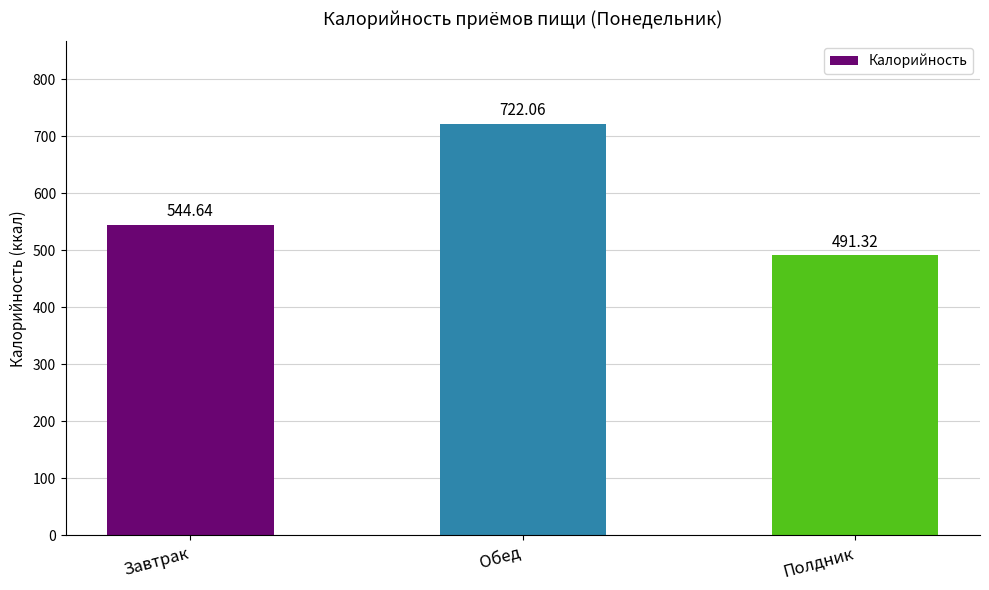

What is the value of the 3rd bar from the left?

491.3